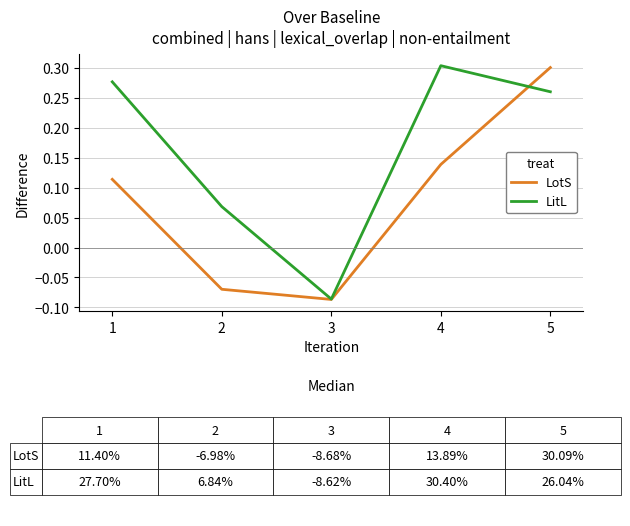

Which series changed the most between 1 and 5?

LotS